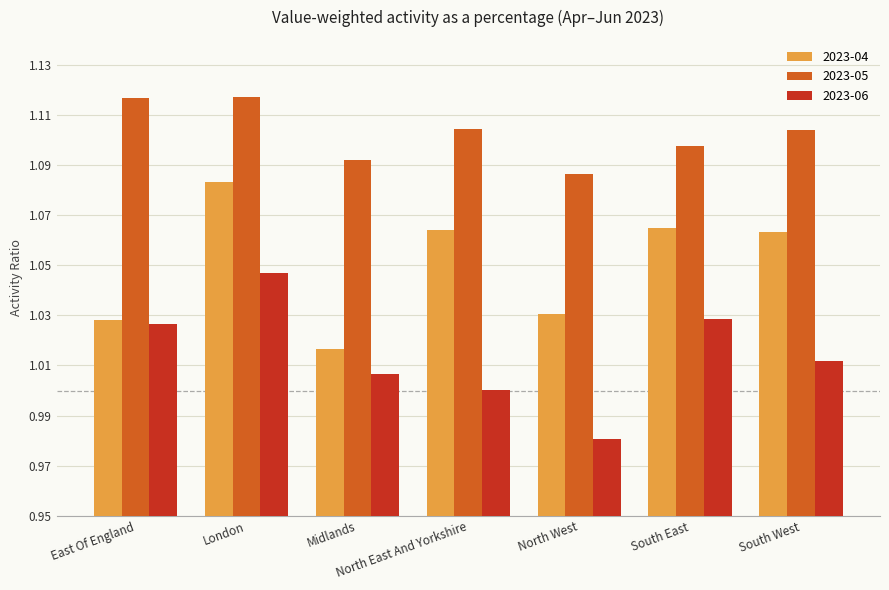

Where is 2023-06 nearest to the value 1?

North East And Yorkshire